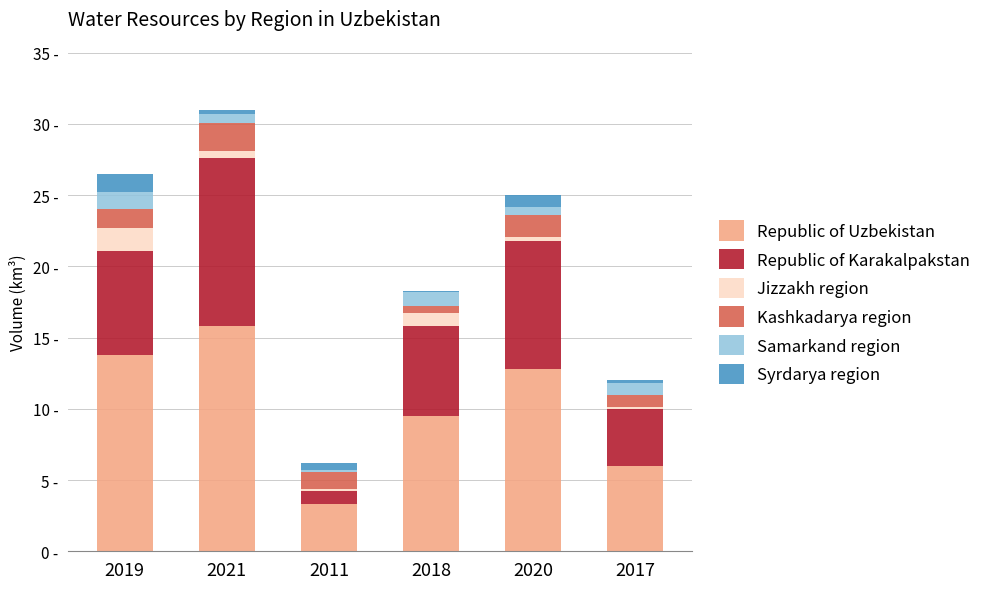

What are all the series names shown in the legend?

Republic of Uzbekistan, Republic of Karakalpakstan, Jizzakh region, Kashkadarya region, Samarkand region, Syrdarya region